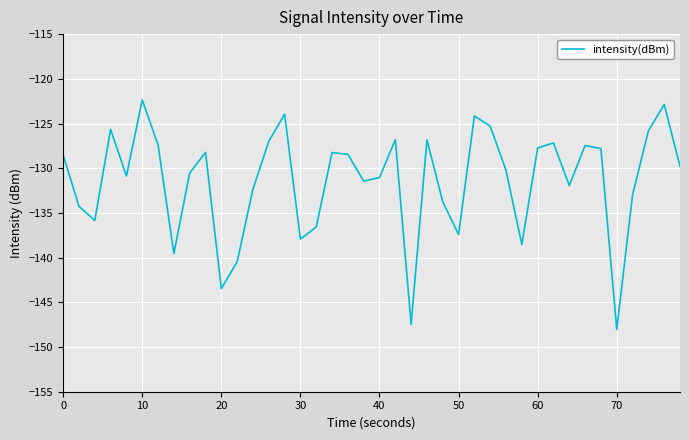

What is the minimum value shown in the chart?

-148.0